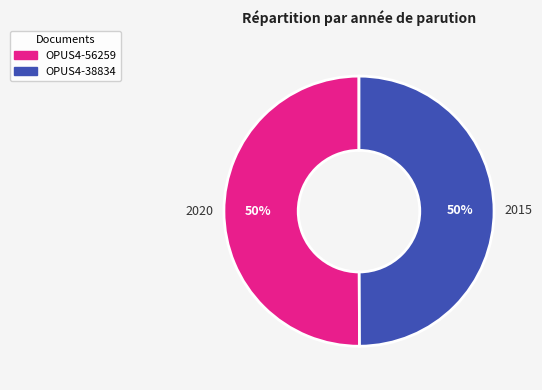

True or false: OPUS4-38834 accounts for 50% of the total.

True